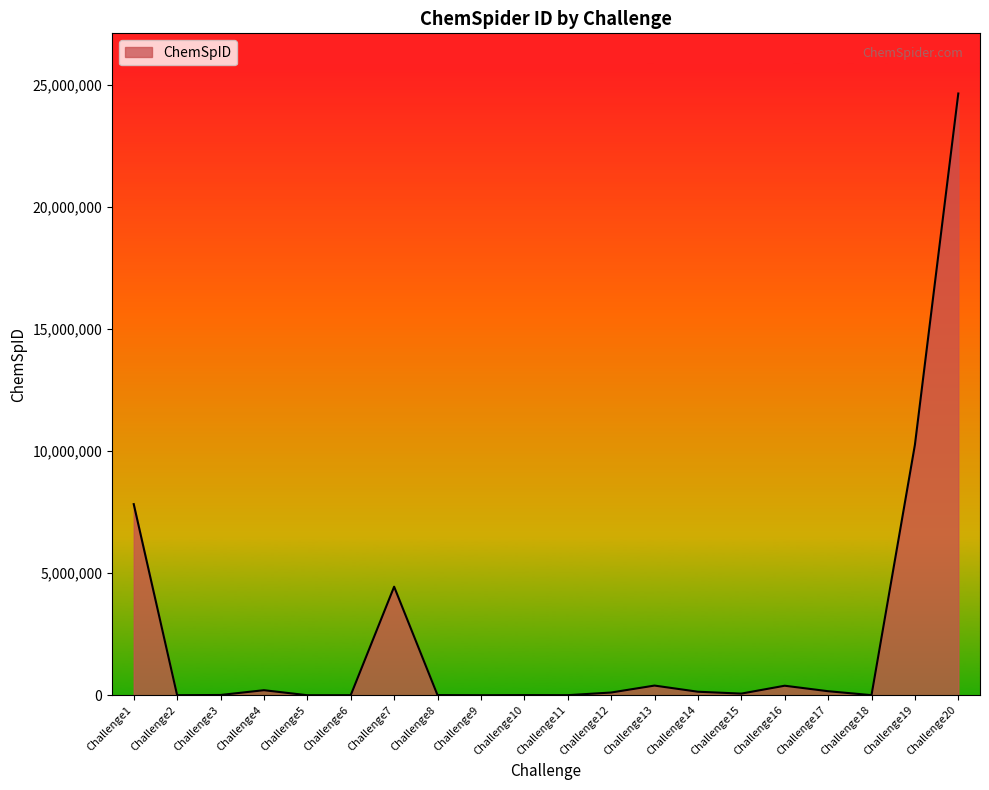

What is the difference between the maximum and minimum values?

24643532